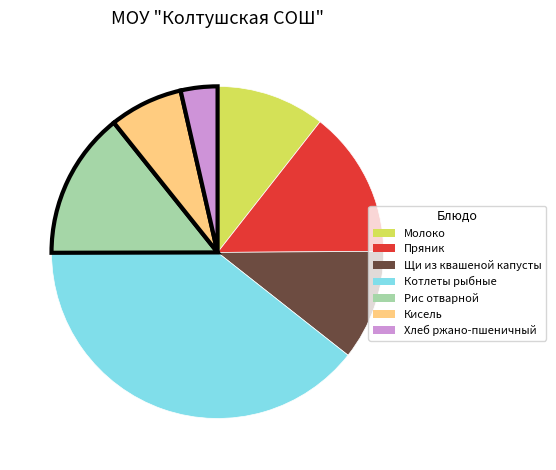

Is it true that Хлеб ржано-пшеничный is 9% of the pie?

False